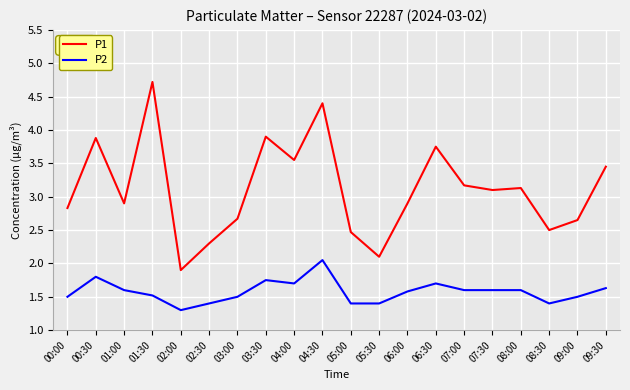

At which category is the sum across all series the highest?

04:30